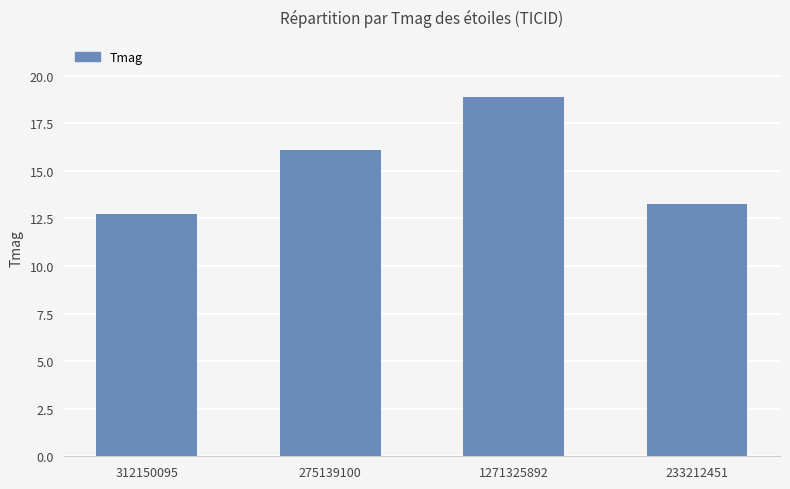

Reading left to right, list all the values displayed in this chart.

312150095=12.8	275139100=16.1	1271325892=18.9	233212451=13.3